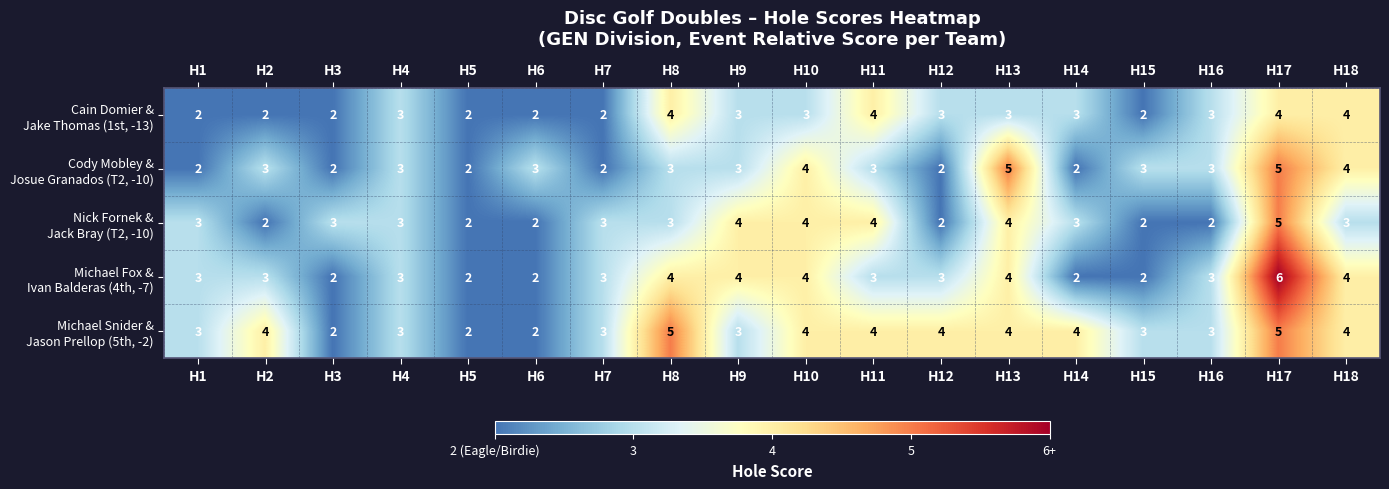

How many distinct data groups are displayed?

5